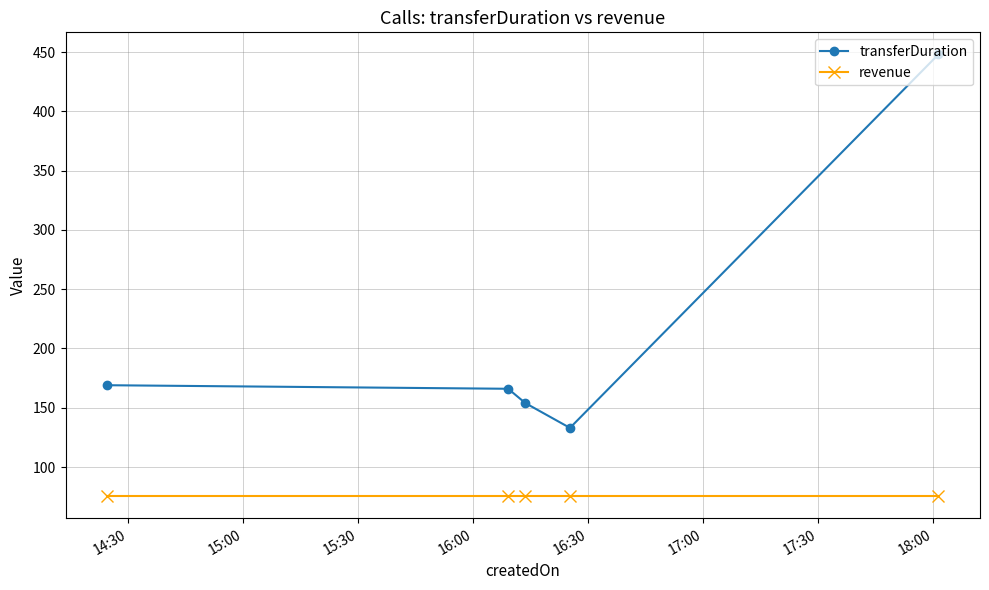

List the series in order of their peak value, highest first.

transferDuration, revenue